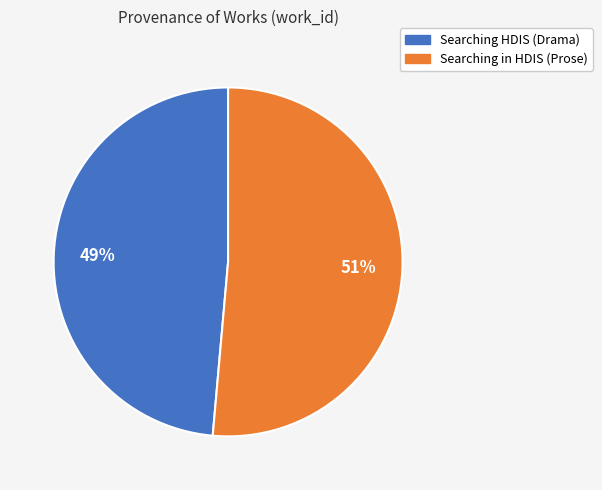

To the nearest percent, what is the average slice percentage?

50%